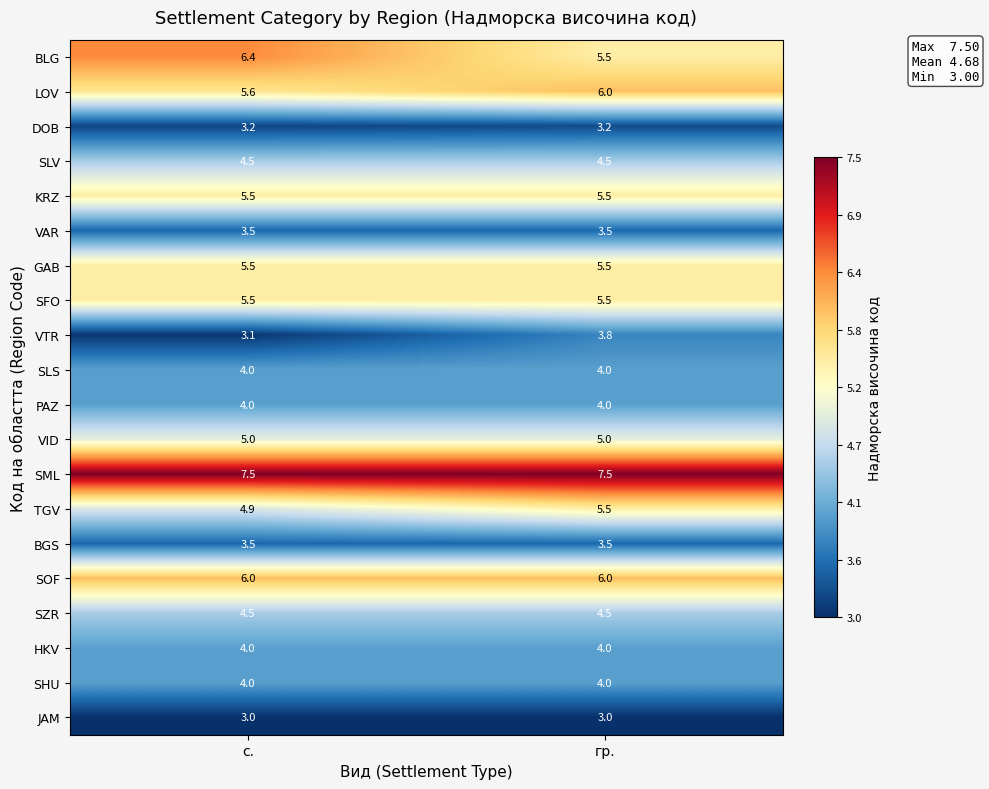

What is the average value of the PAZ series?

4.0